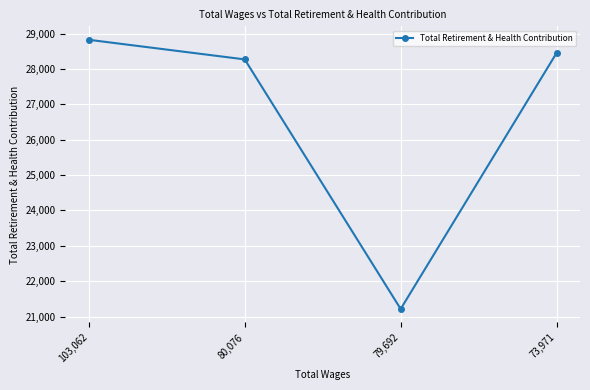

Reading right to left, list all the values displayed in this chart.

28452	21216	28269	28823